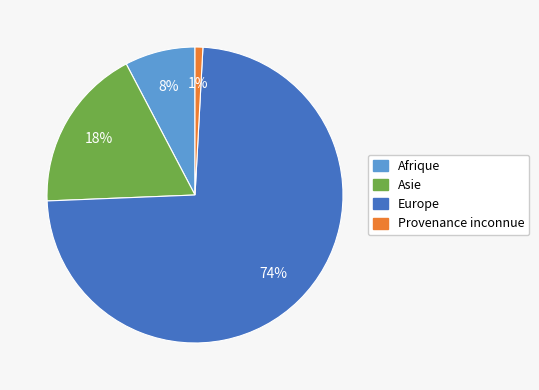

To the nearest percent, what is the average slice percentage?

25%